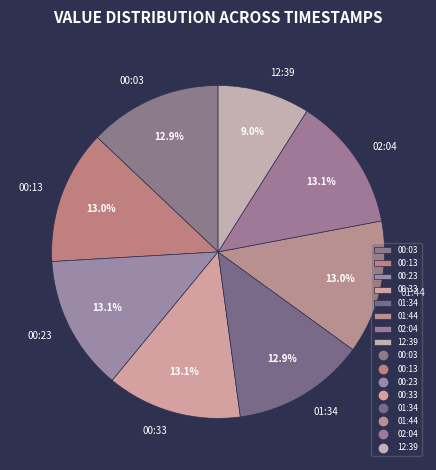

What is the ratio of the value at 12:39 to the value at 00:03?

0.7